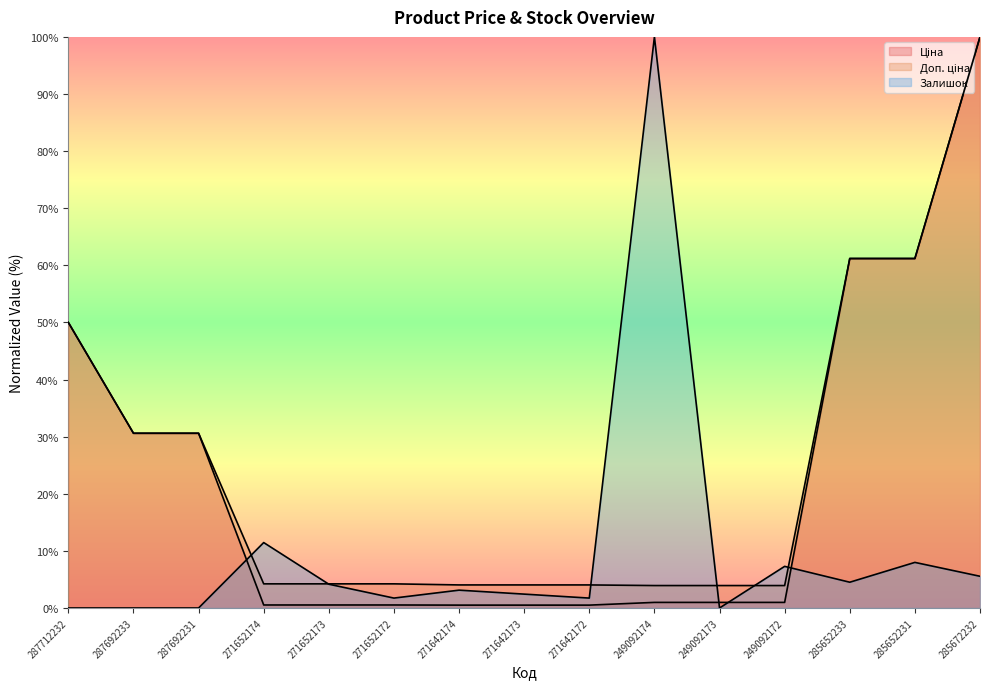

Read the Ціна value at 287692231.

30.6